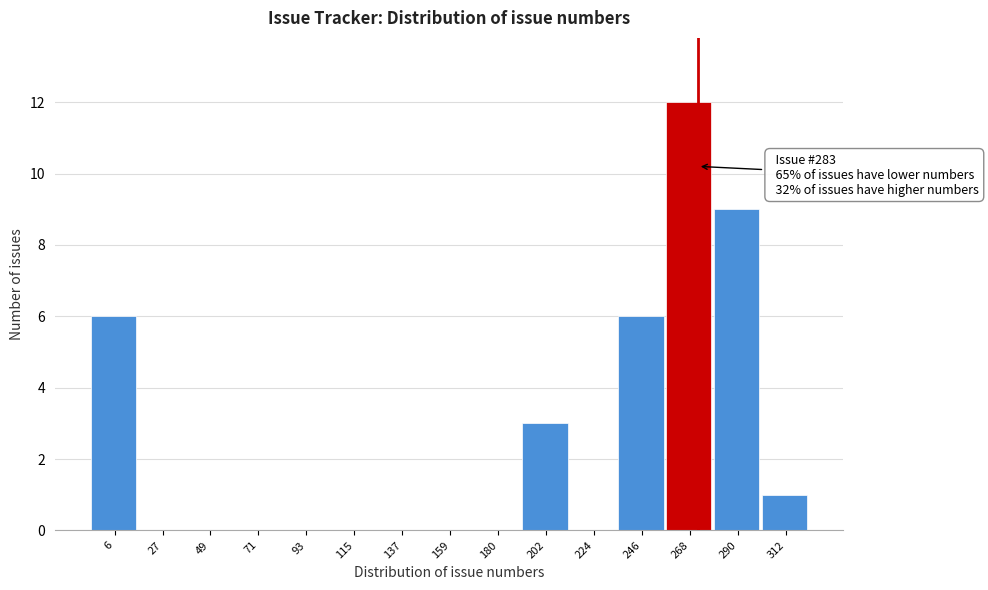

Reading left to right, what are all the values shown in this chart?

6=6	27=0	49=0	71=0	93=0	115=0	137=0	159=0	180=0	202=3	224=0	246=6	268=12	290=9	312=1